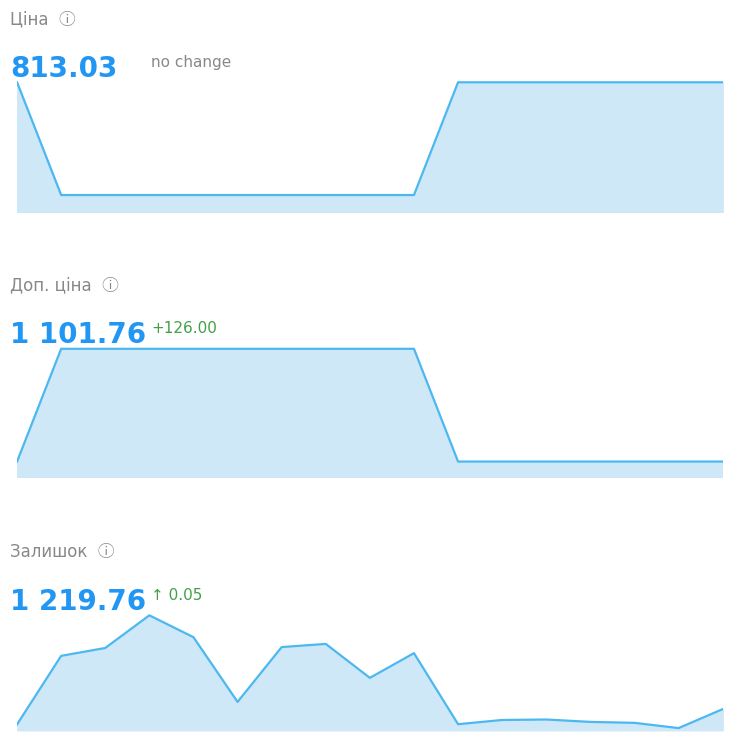

Which series has the largest total across all categories?

Доп. ціна